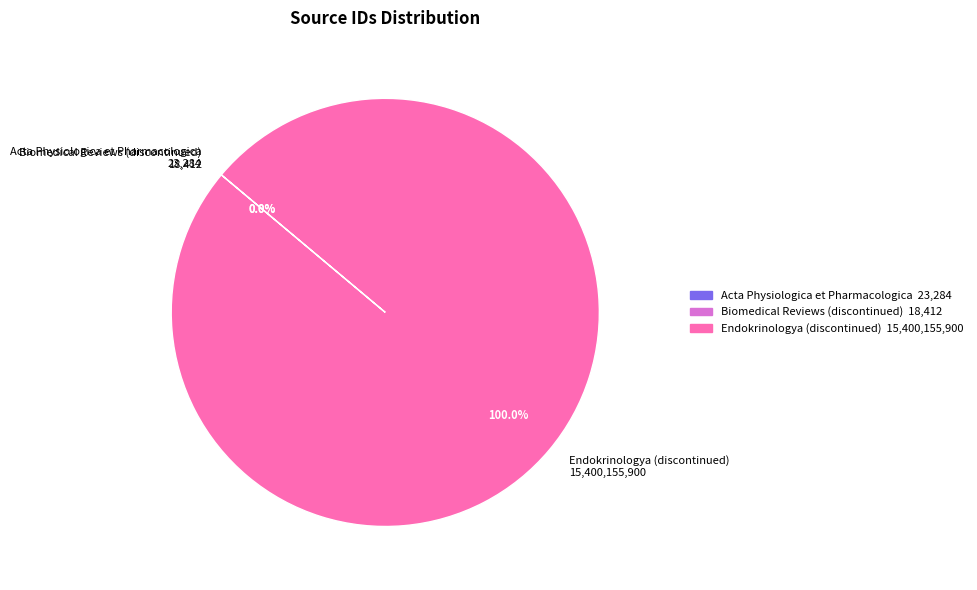

Is Endokrinologya (discontinued) 15,400,155,900 the majority of the pie?

Yes